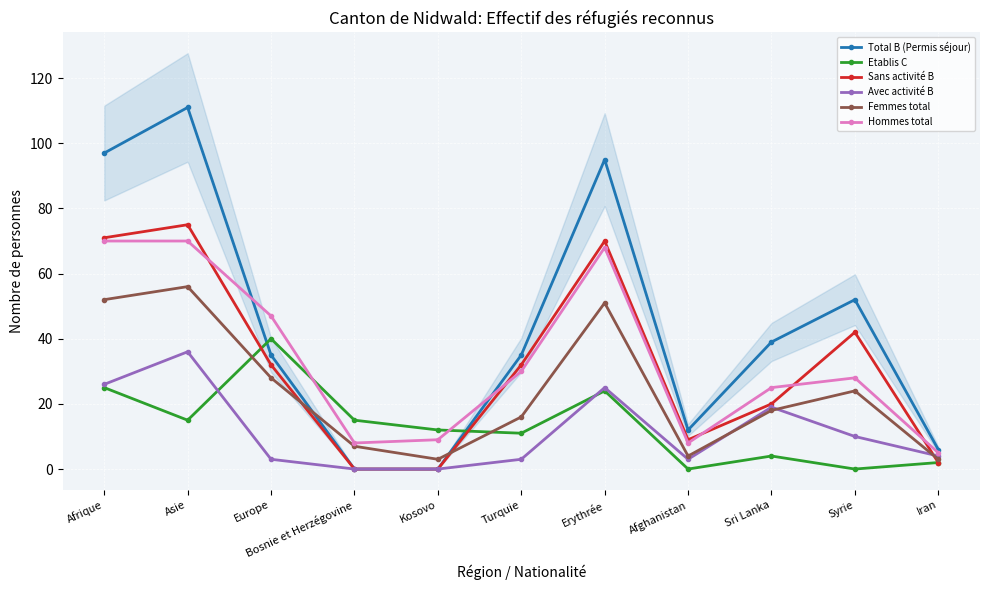

The Sans activité B series shows 9 at Afghanistan. True or false?

True